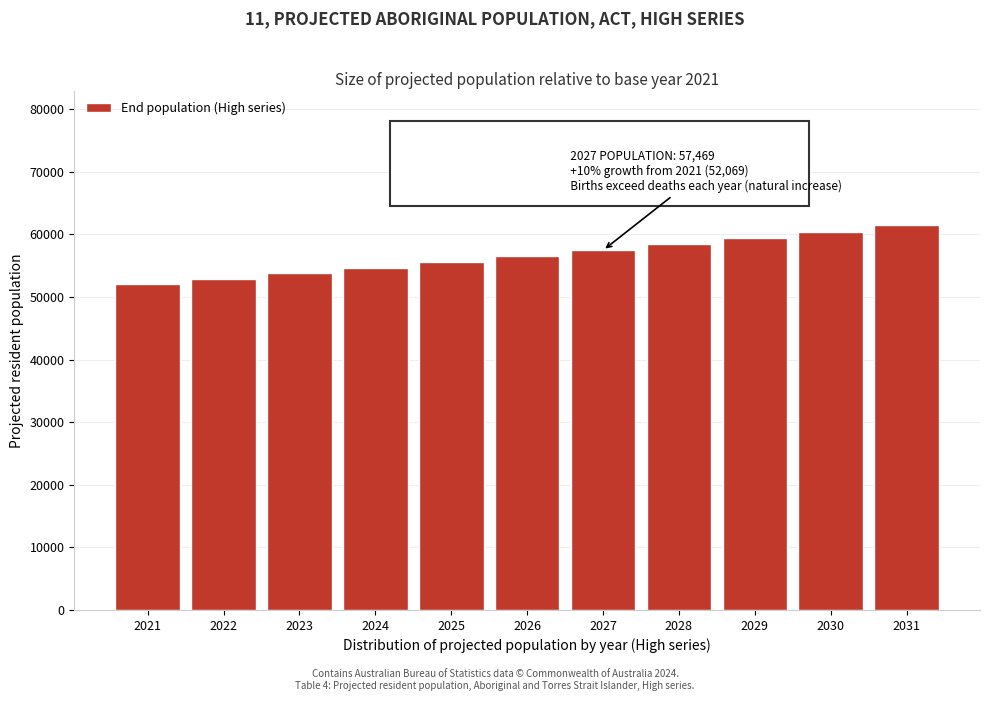

Reading right to left, what are all the values shown in this chart?

61480	60445	59431	58439	57469	56520	55590	54681	53792	52920	52069